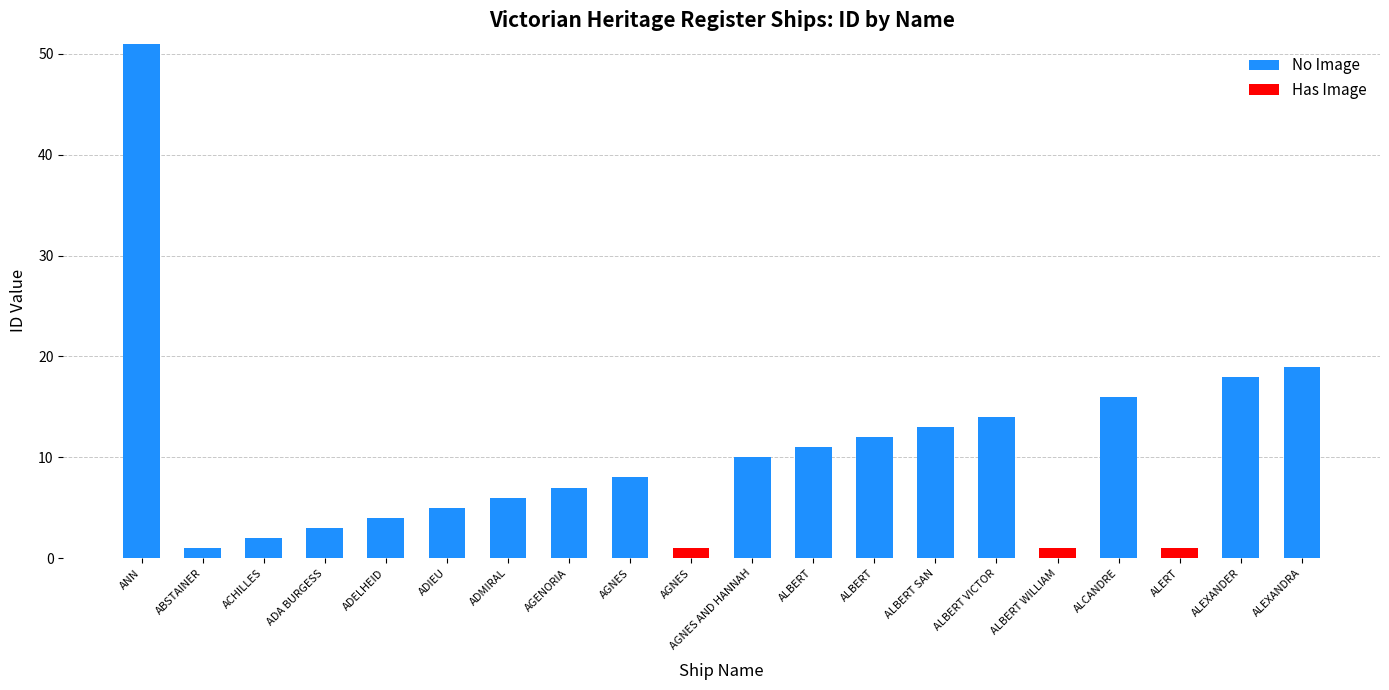

What is the difference between the maximum and minimum values in the Has Image series?

1